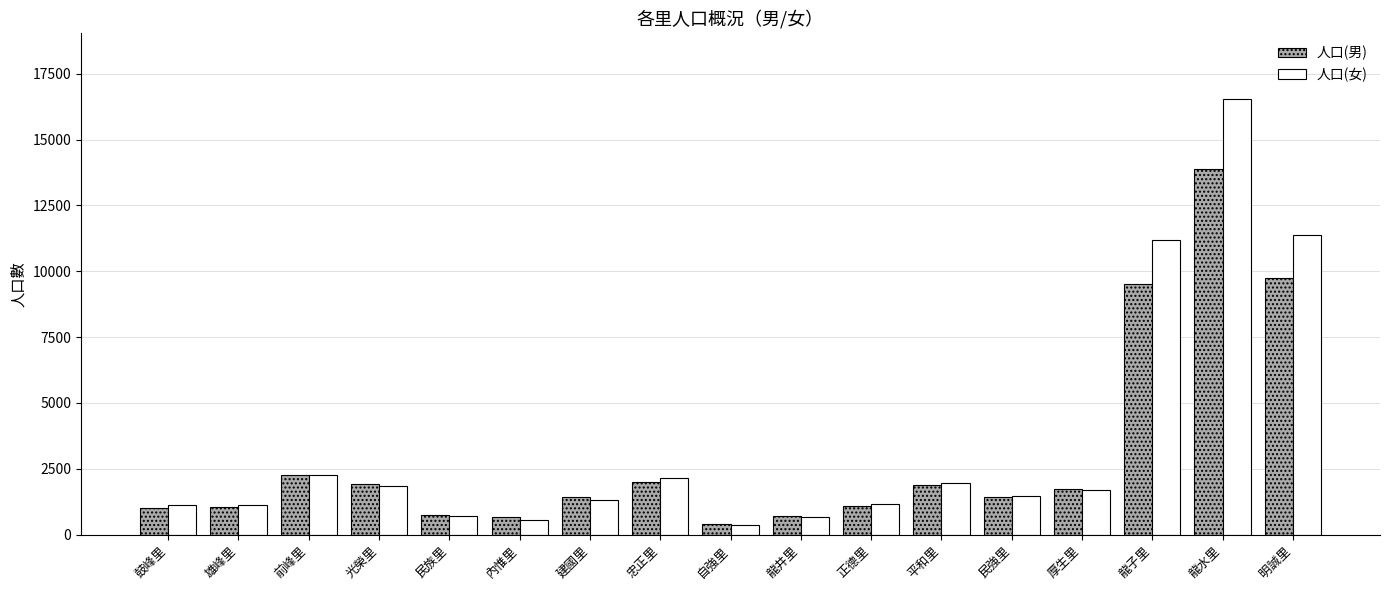

How many data points in 人口(女) are less than 1449?

8